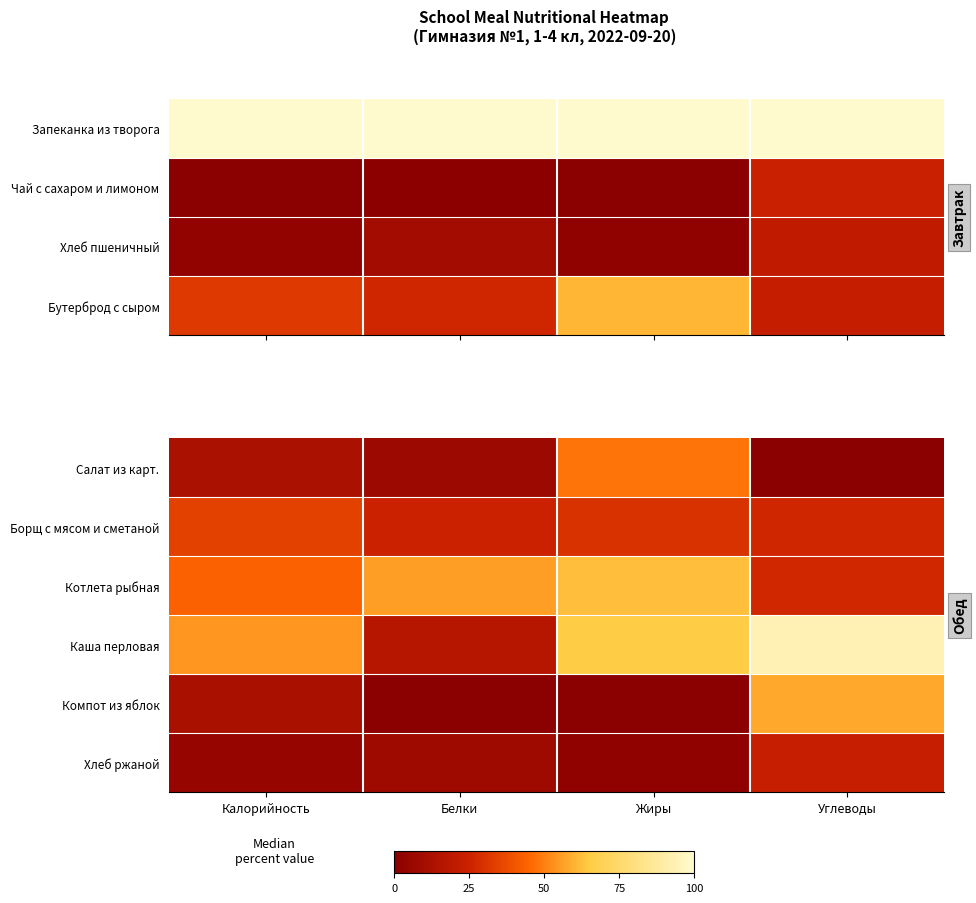

What is the lowest value of the Борщ с мясом и сметаной series?

24.7